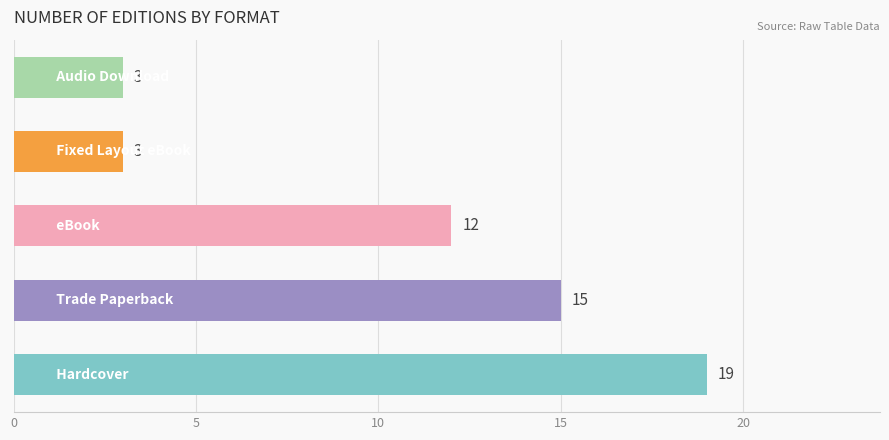

Are the bars grouped side by side (vs. stacked)?

No